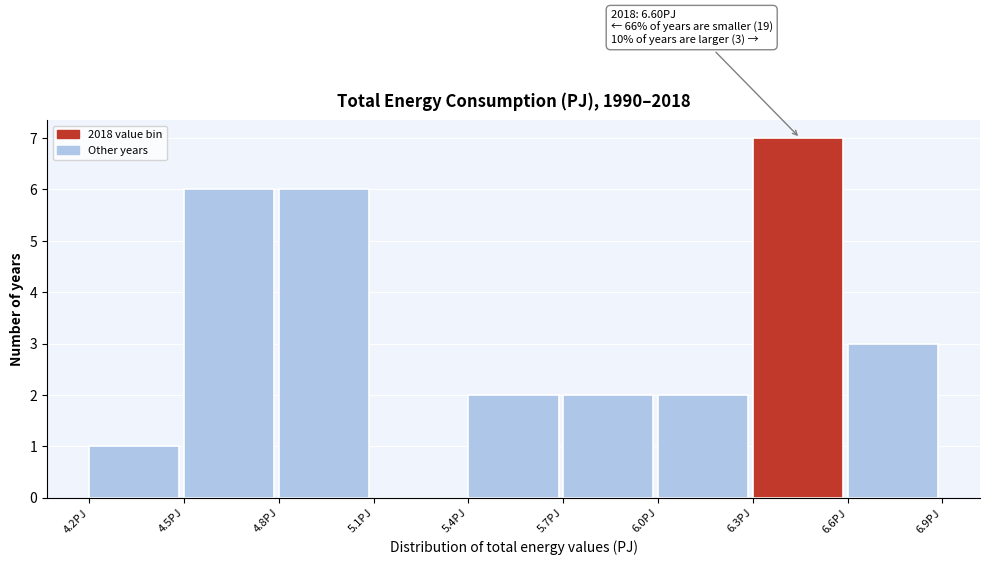

Over which range of the x-axis is the bar tallest?

6.3 to 6.6